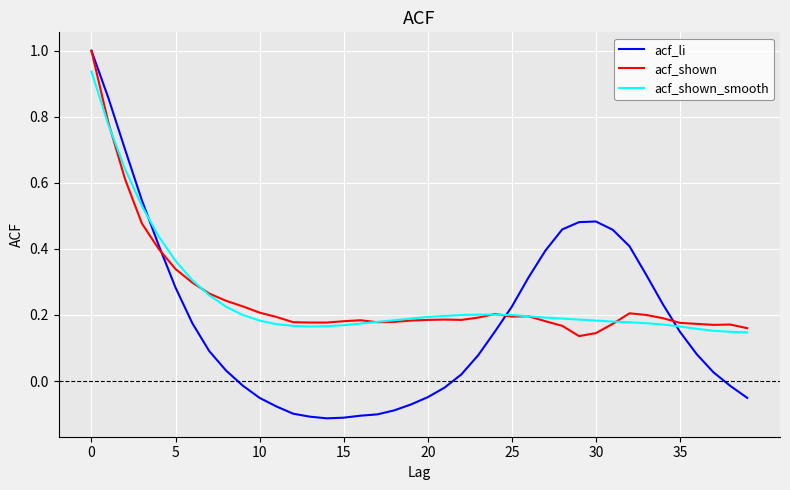

Is this an area chart (filled region under the line)?

No